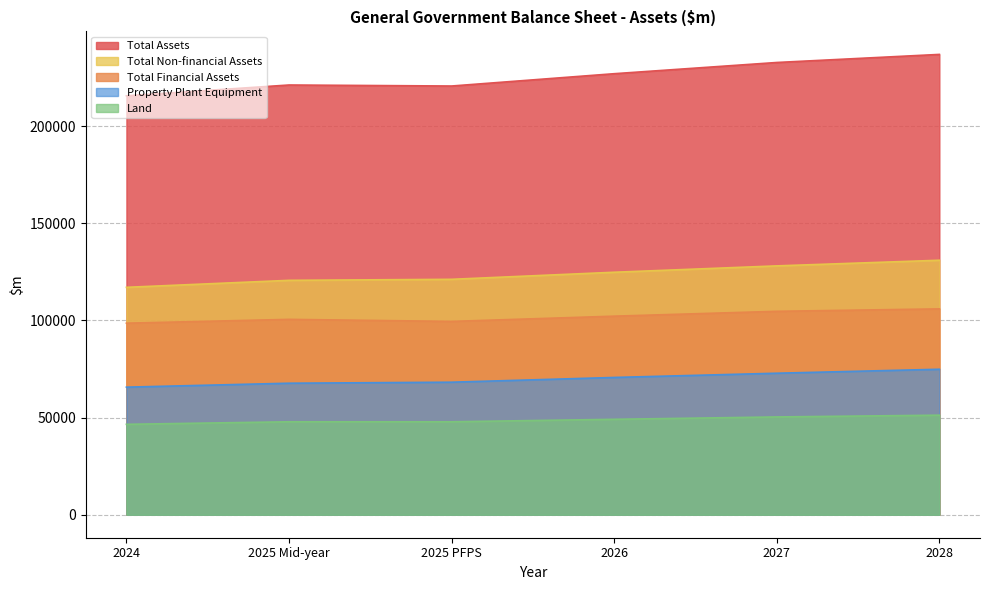

Which category has the highest value across all series?

2028